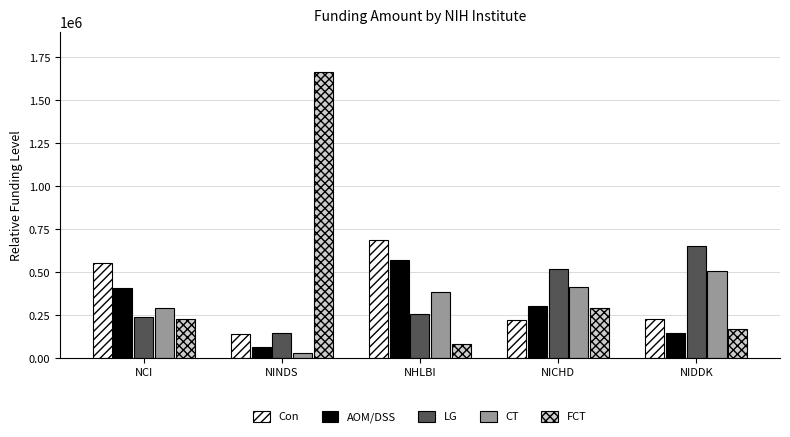

What value does the CT series have at NHLBI, to the nearest 100?

385300